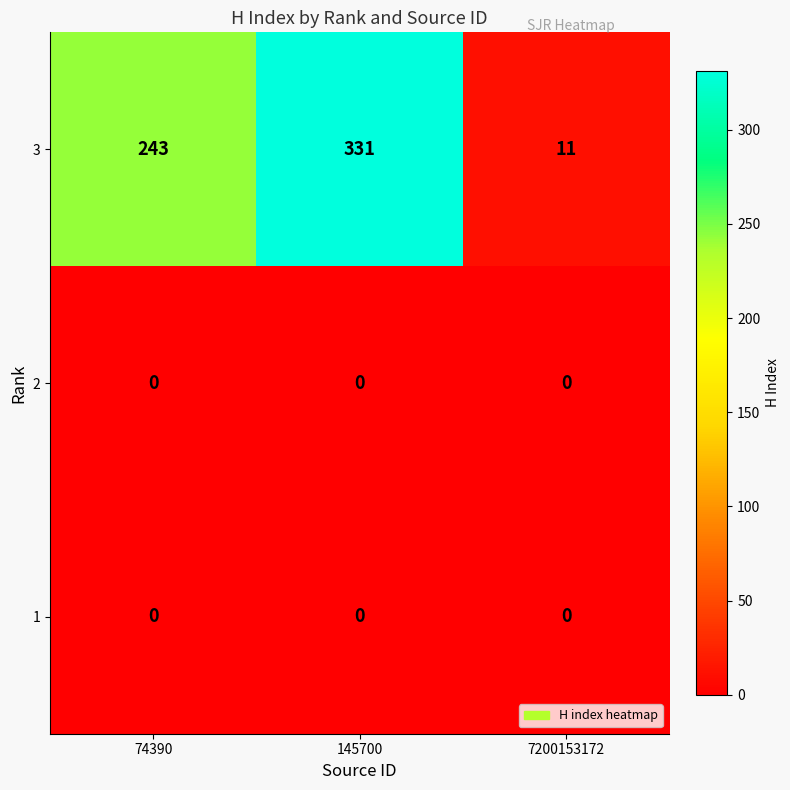

Which series changed the most between 145700 and 7200153172?

3